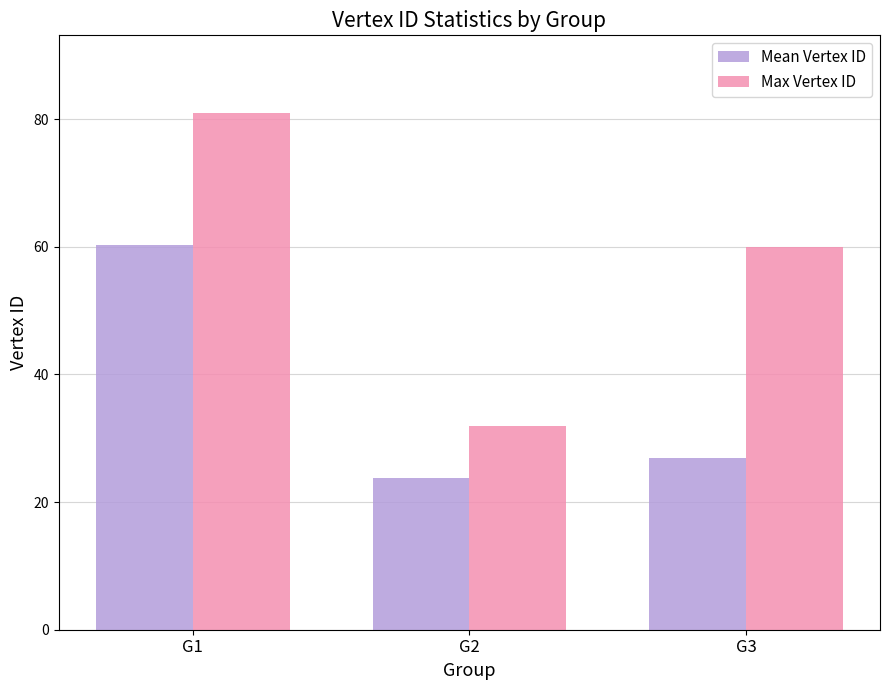

What is the highest value of the Mean Vertex ID series?

60.3